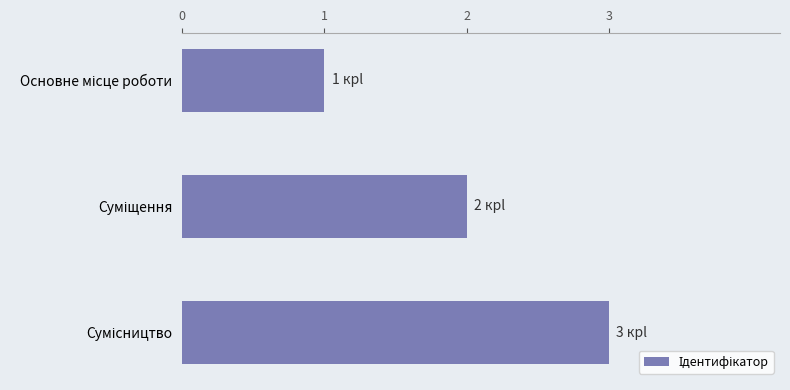

What is the average value?

2